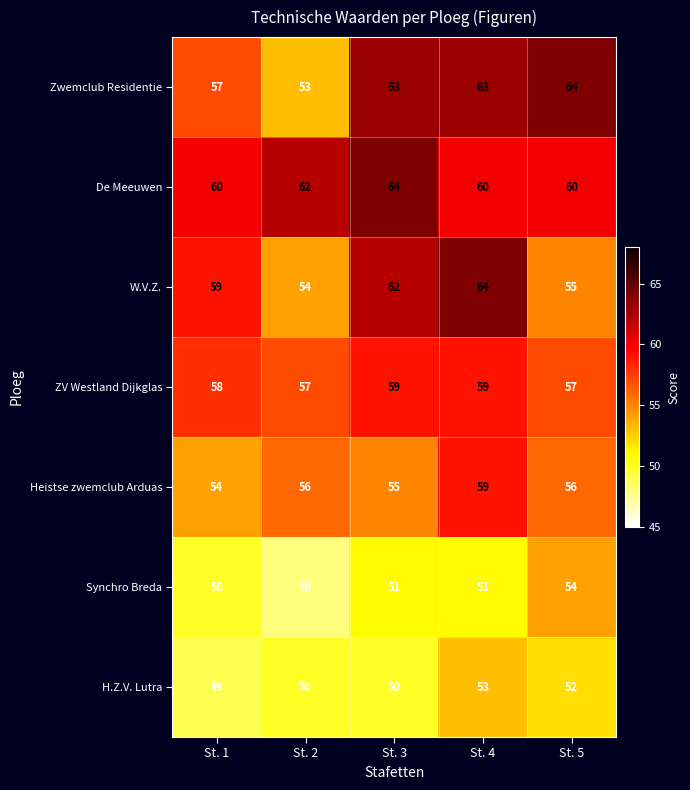

How many Heistse zwemclub Arduas values are between 55 and 56?

3